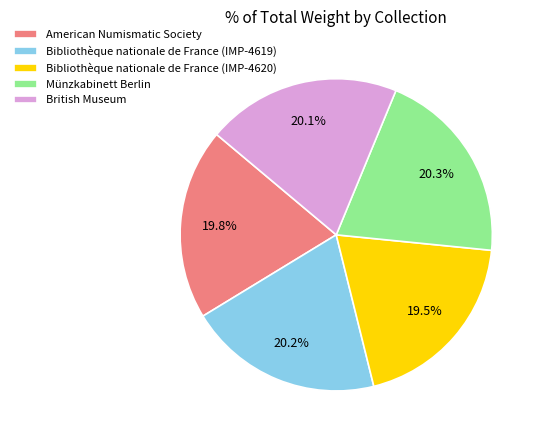

To the nearest percent, what portion does American Numismatic Society represent?

20%